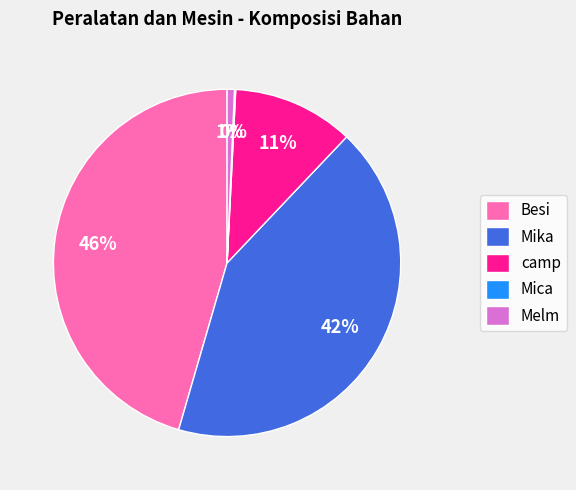

To the nearest percent, what portion does Mika represent?

42%